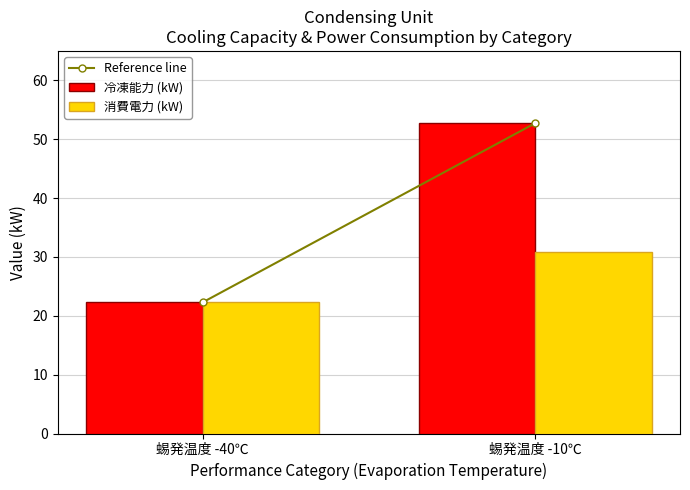

What is the label of the 2nd bar from the left?

蜴発温度 -10℃